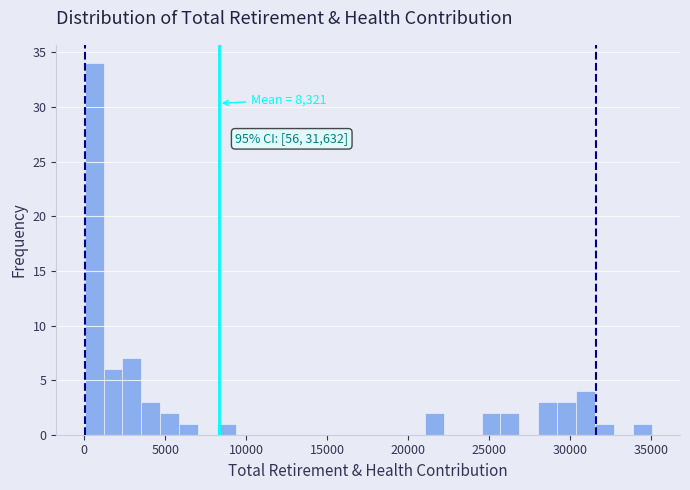

Around what value on the x-axis is the tallest bar? Give the approximate position of its centre, as read against the axis.

500